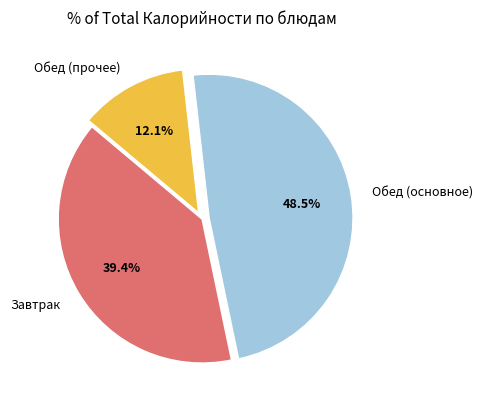

To the nearest percent, what is the difference between the largest and smallest slice percentages?

36%